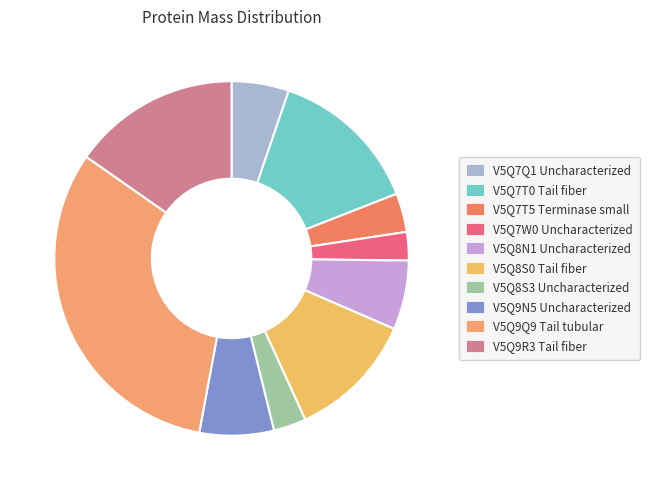

How many segments does this pie chart have?

10